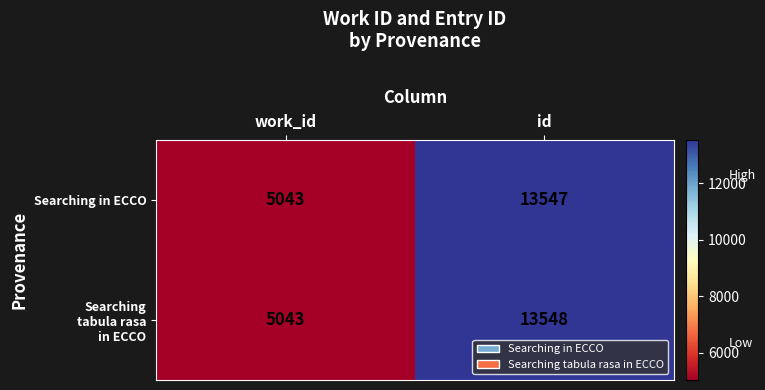

Read the Searching in ECCO value at work_id, to the nearest 100.

5000